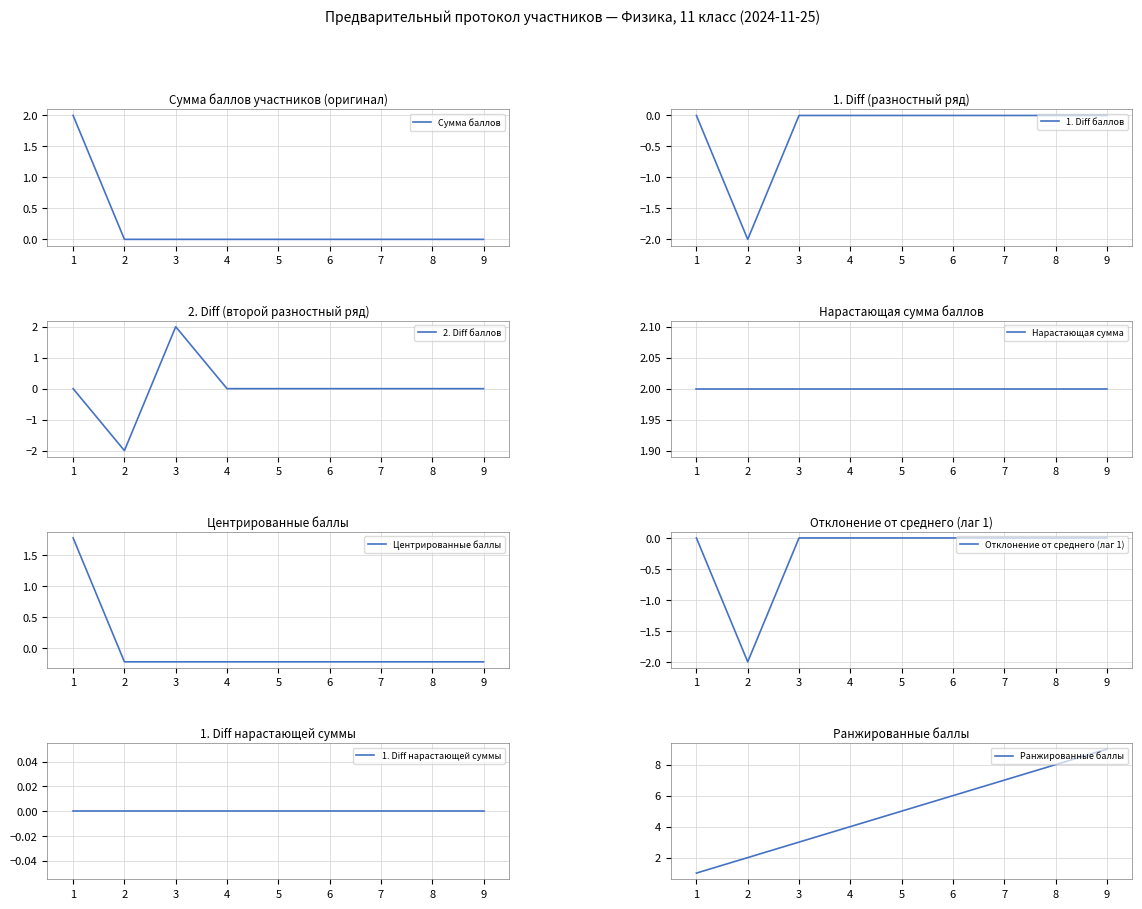

What is the difference between the maximum and minimum values?

2